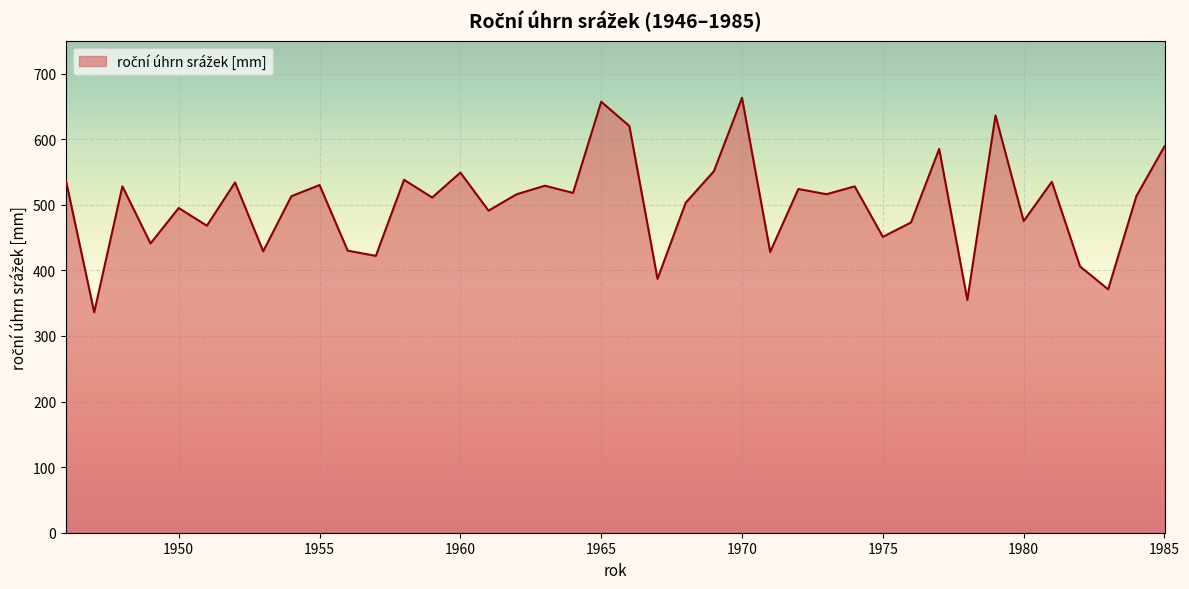

What is the smallest value displayed?

336